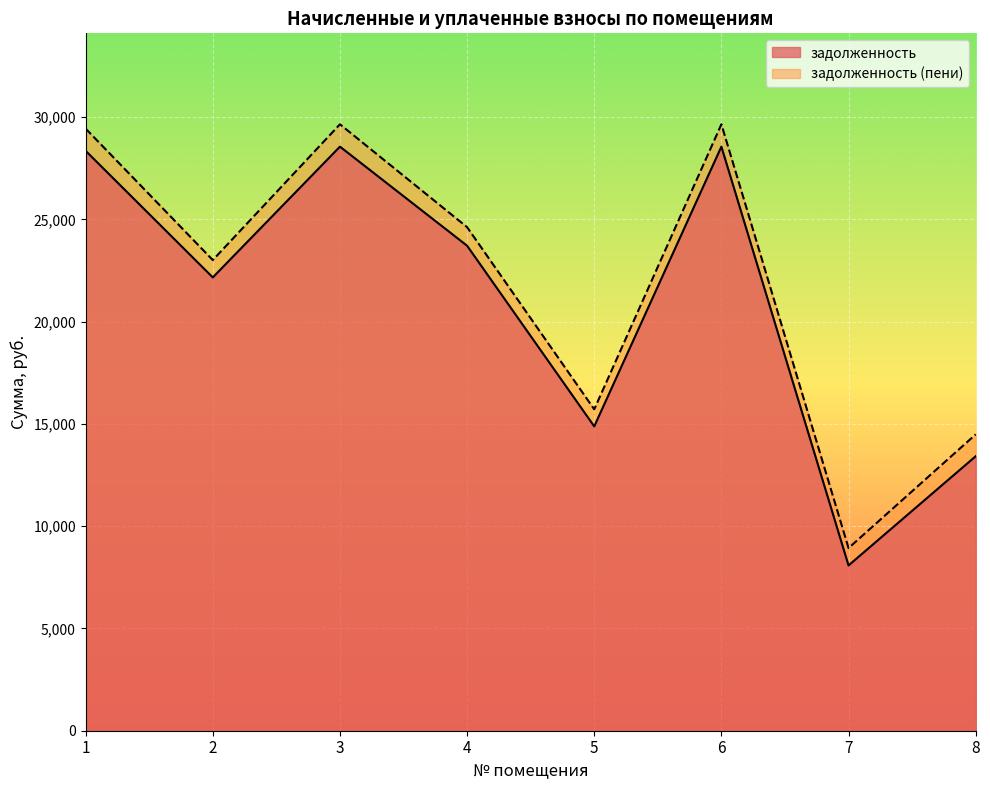

What is the lowest value of the задолженность (пени) series?

8928.1